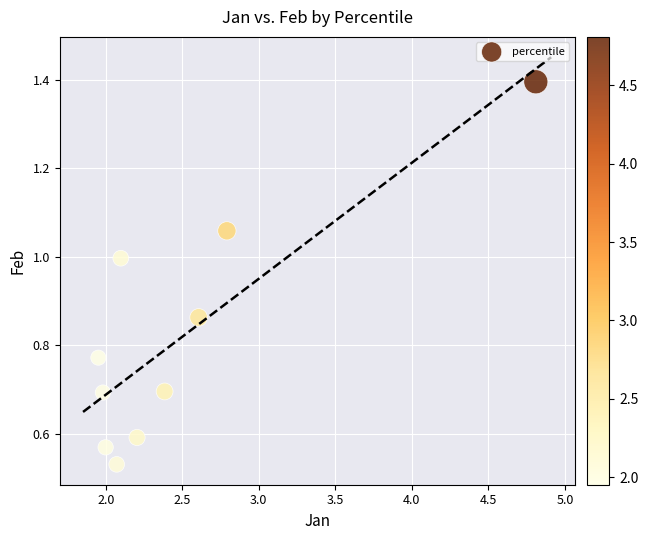

What is the average X value?

2.5